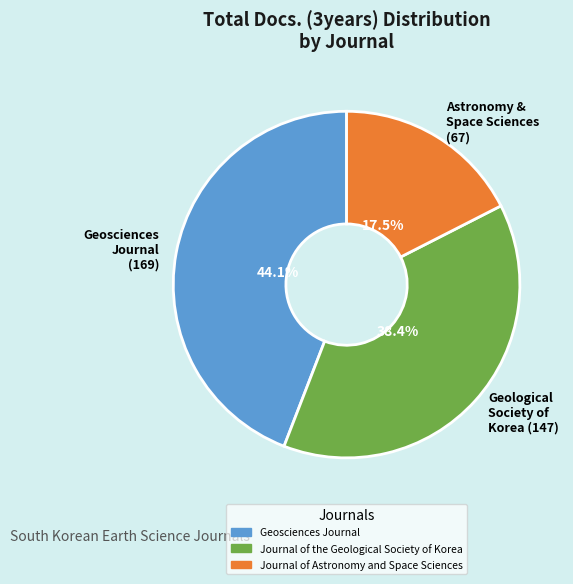

Which category has the biggest portion of the pie?

Geosciences Journal (169)